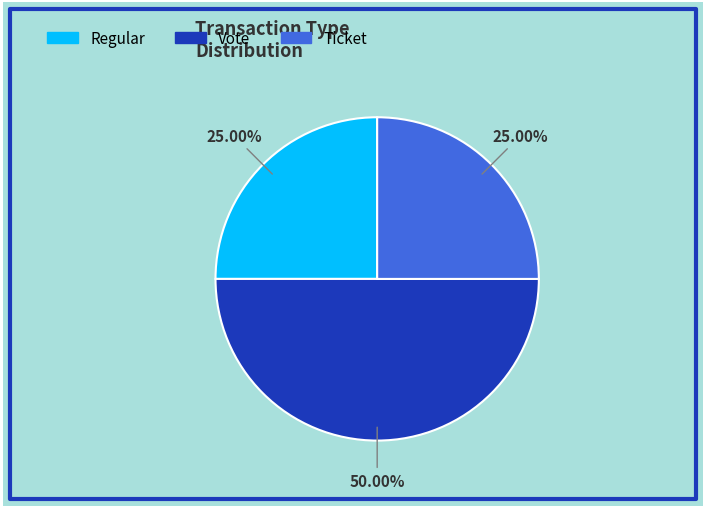

Is Ticket the majority of the pie?

No